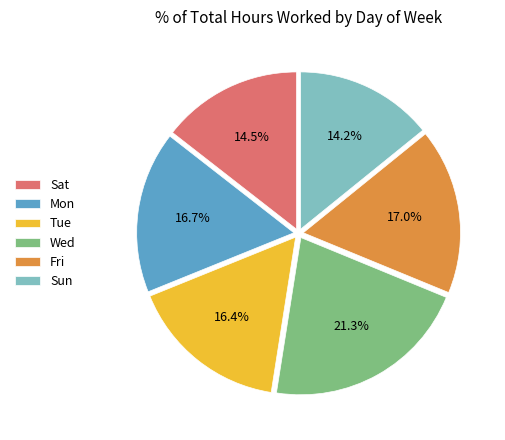

To the nearest percent, what is the difference between the largest and smallest slice percentages?

7%